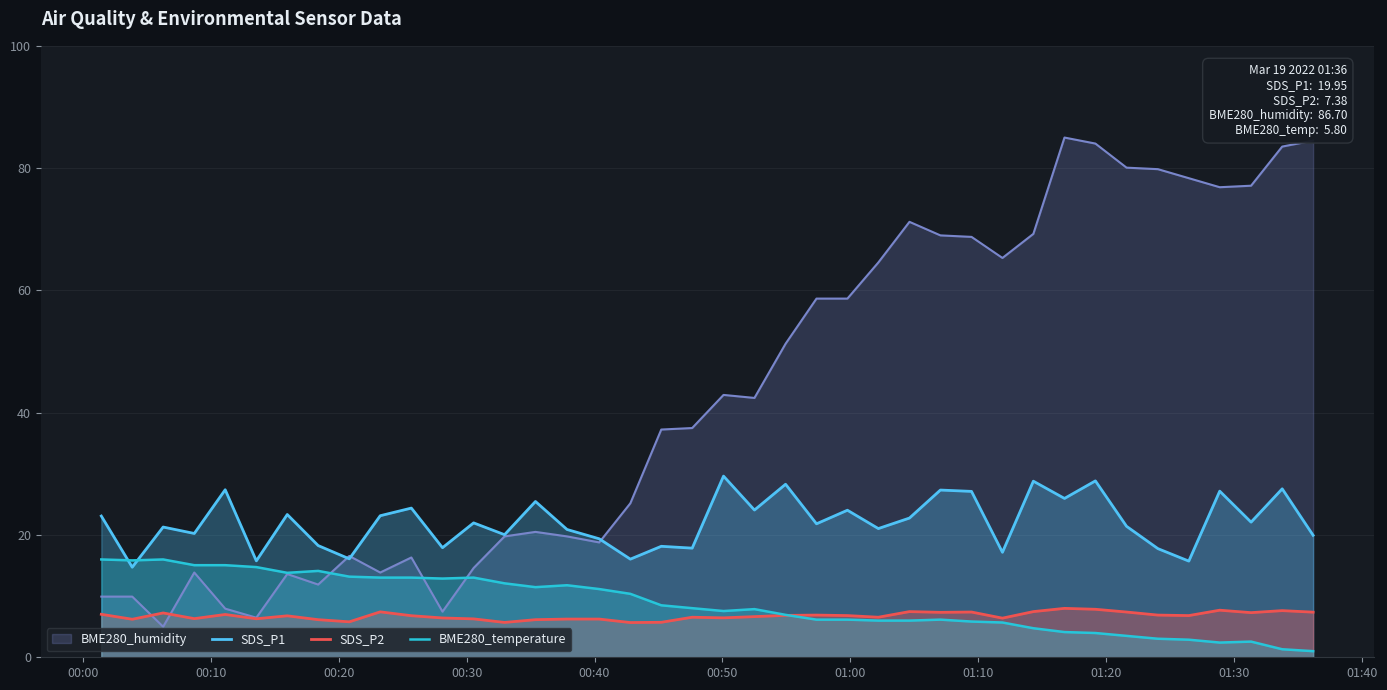

Does the chart display data point markers on the line(s)?

No